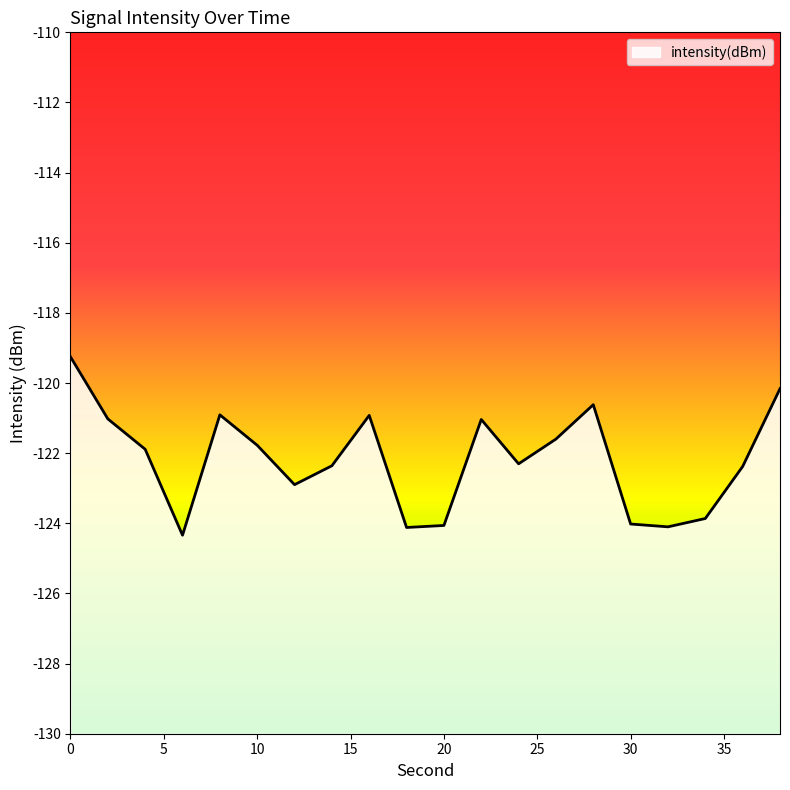

How many data points are above -121?

5